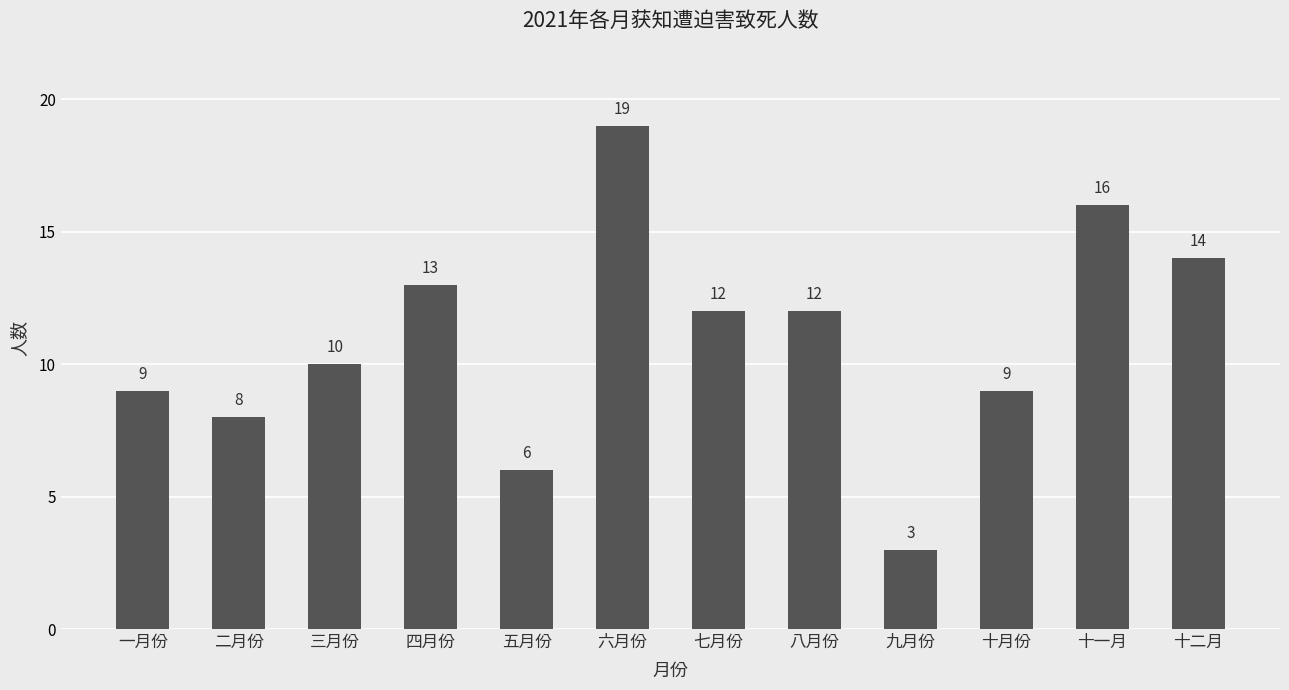

Does the chart contain any negative values?

No